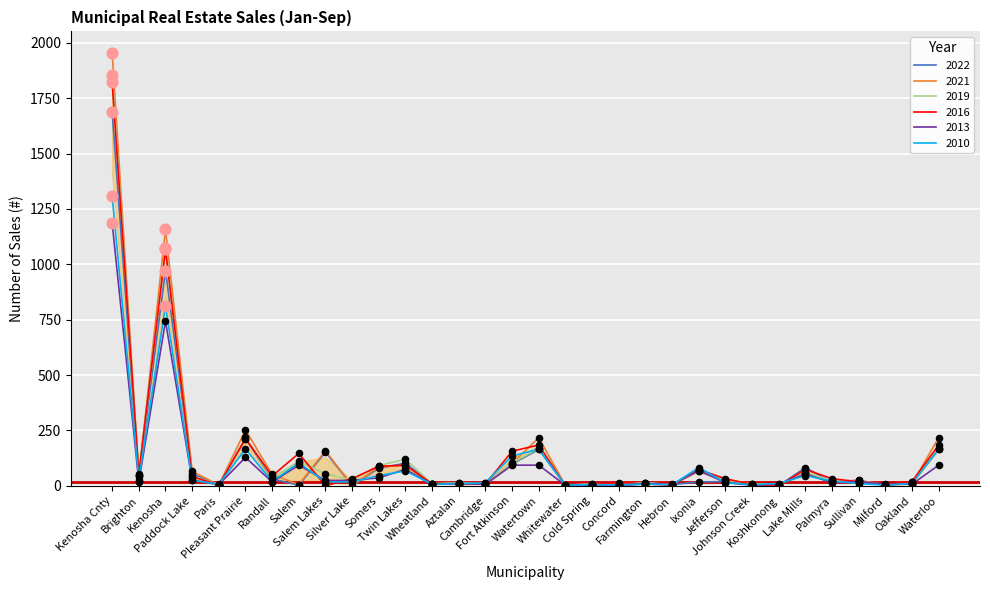

Which series has the widest spread of values?

2021